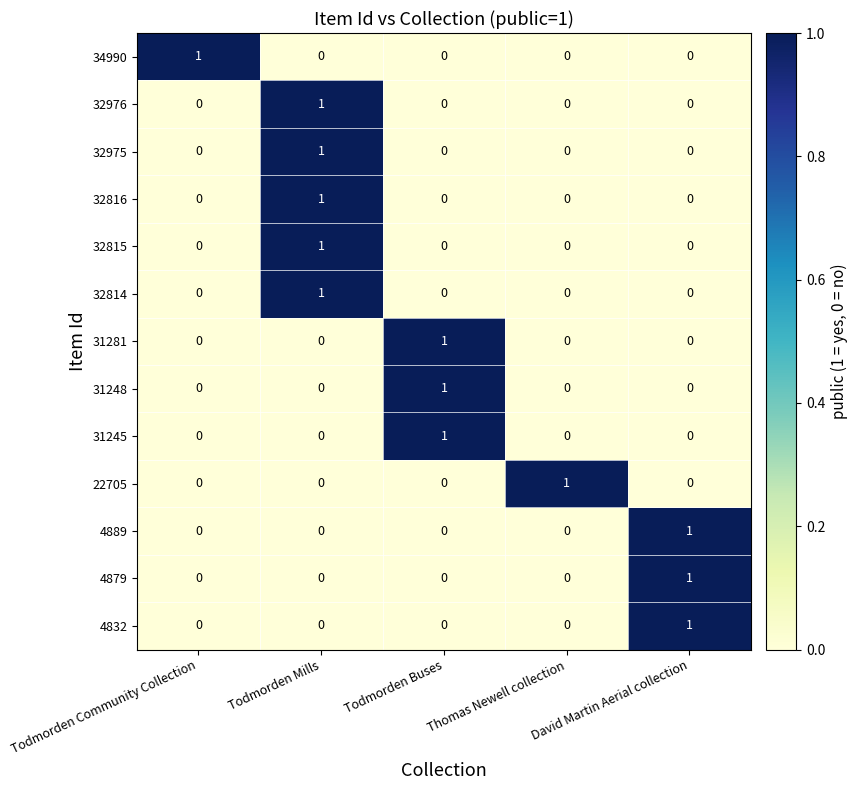

At which label does 31248 reach its peak?

Todmorden Buses